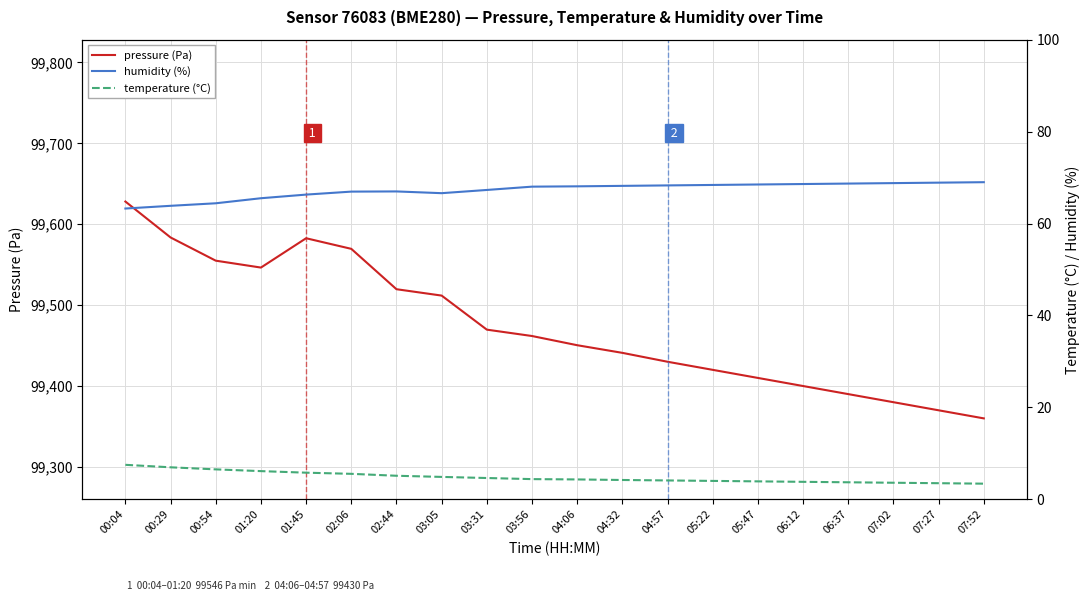

Between 00:29 and 01:45, which is larger?

00:29